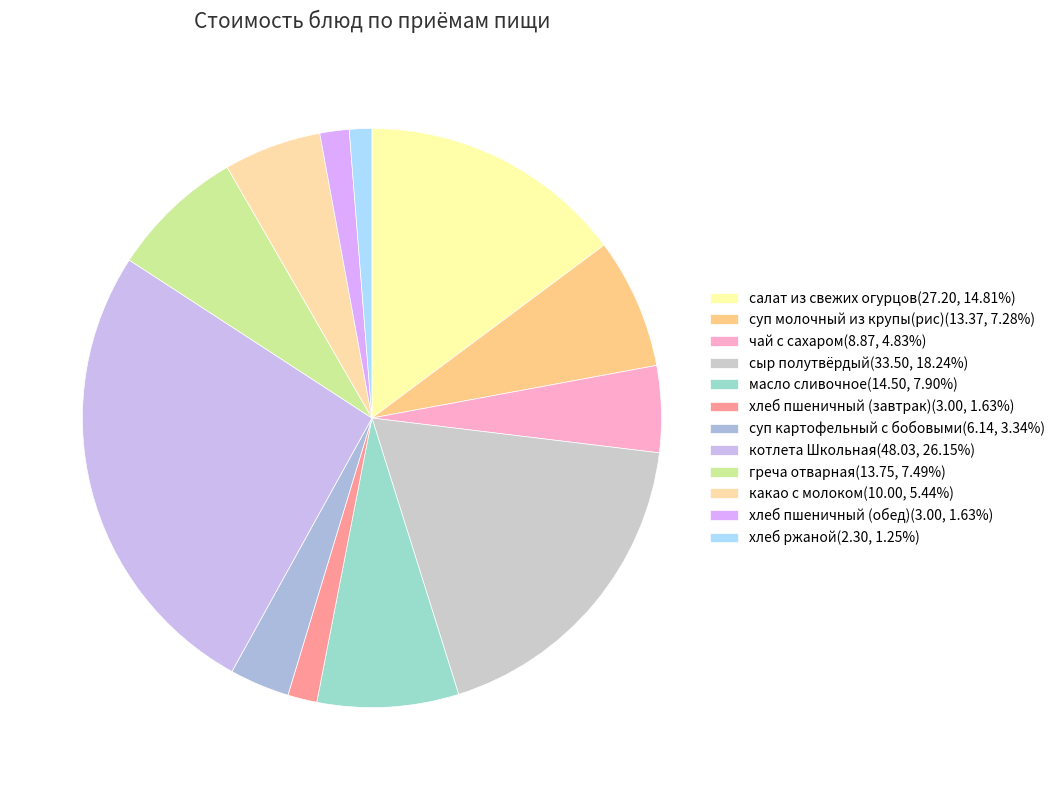

How many segments does this pie chart have?

12